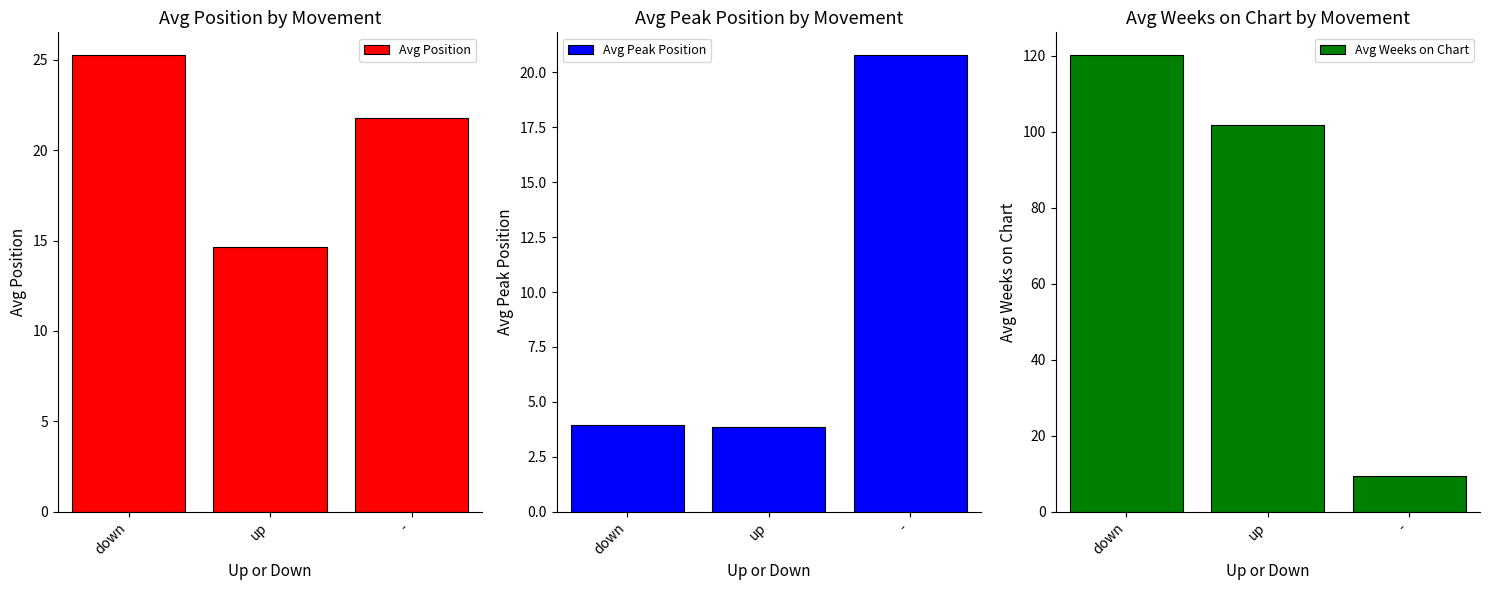

How many values in the Avg Weeks on Chart series are below 101?

1